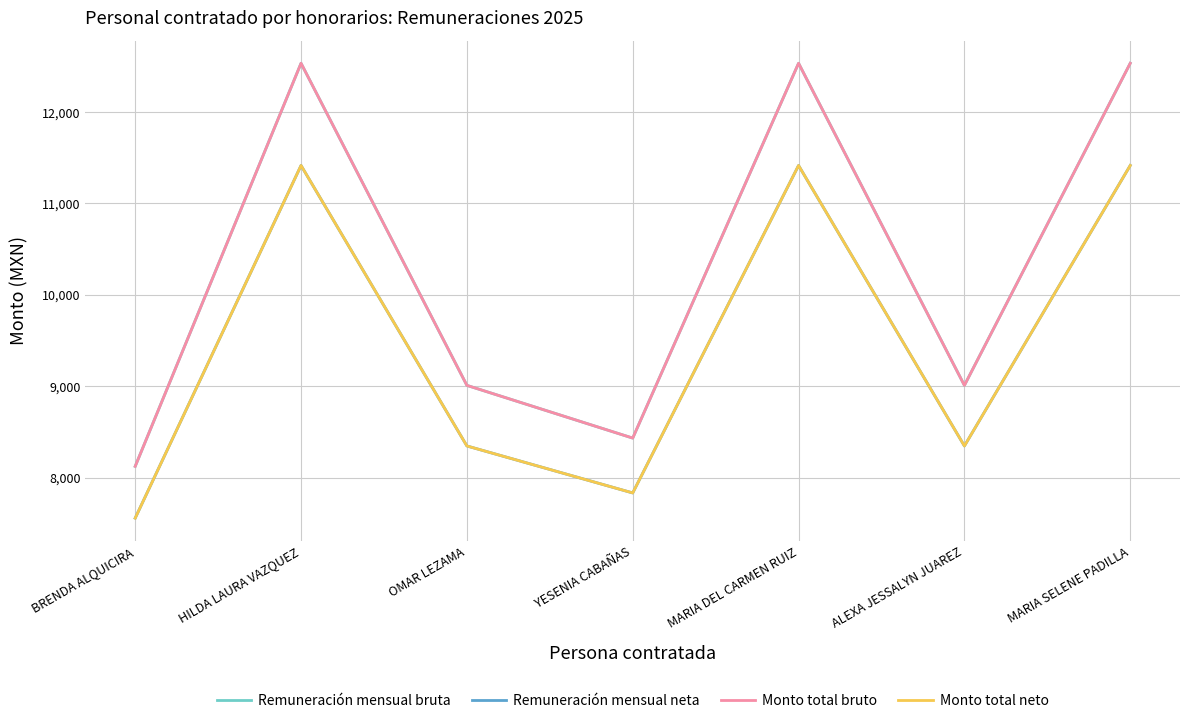

What value does the Remuneración mensual bruta series have at MARIA DEL CARMEN RUIZ?

12534.0